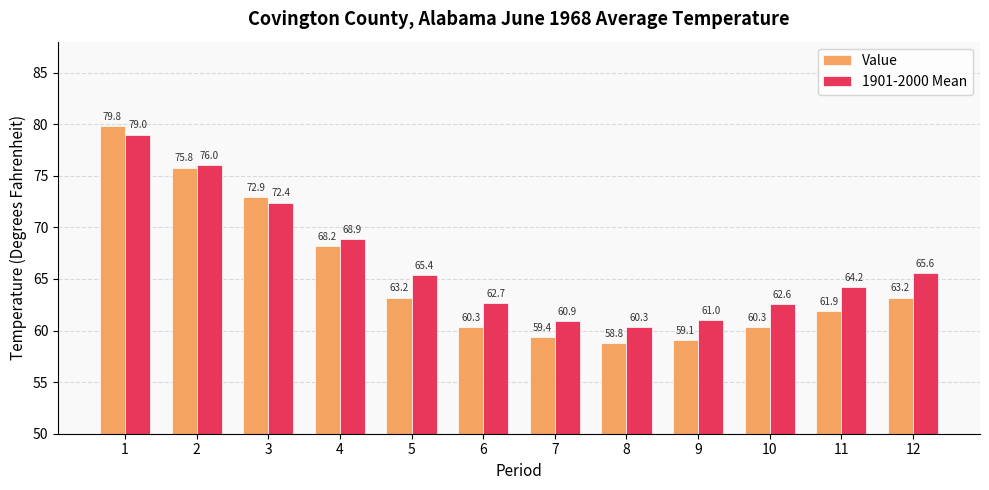

Where does the 1901-2000 Mean series first go above 65?

1